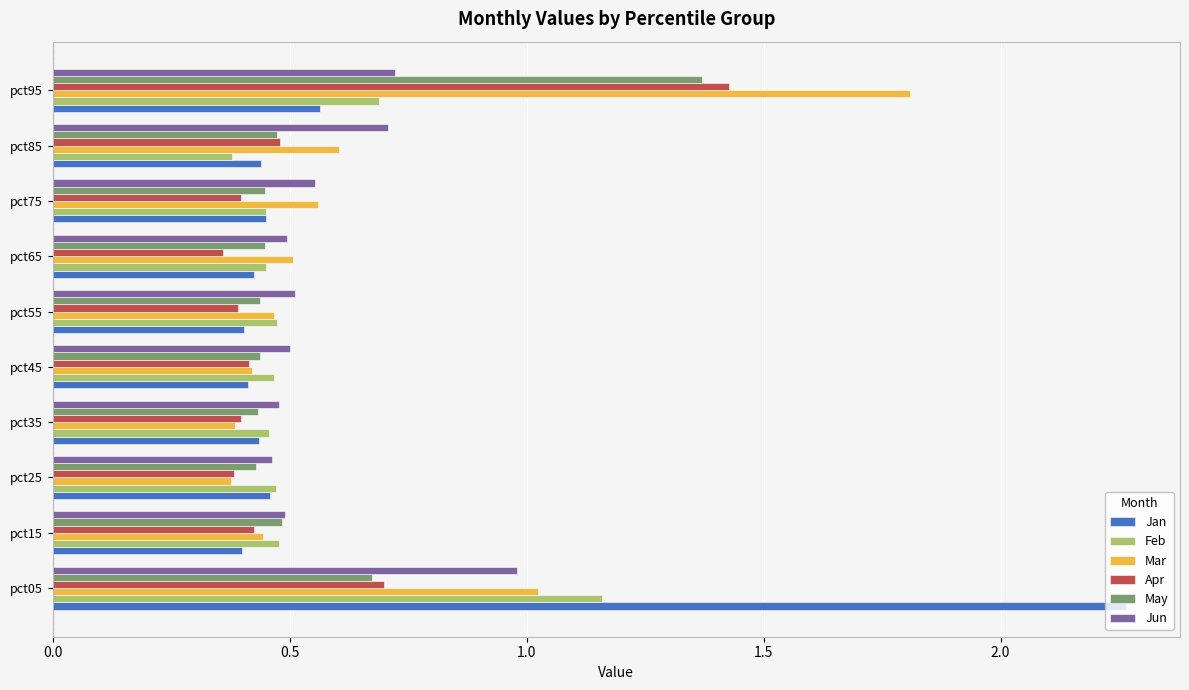

What are all the series names shown in the legend?

Jan, Feb, Mar, Apr, May, Jun